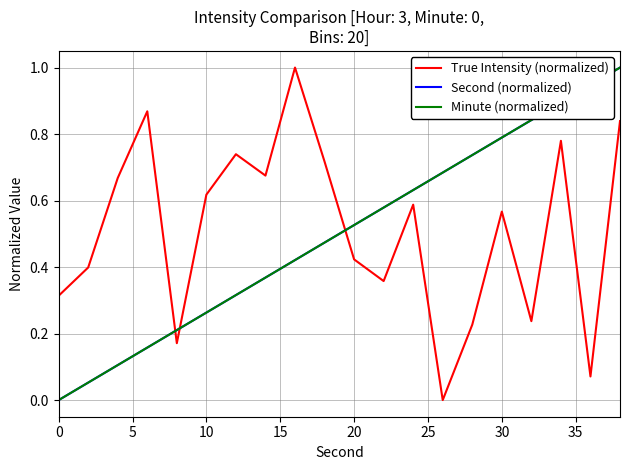

How many lines are shown in the chart?

3